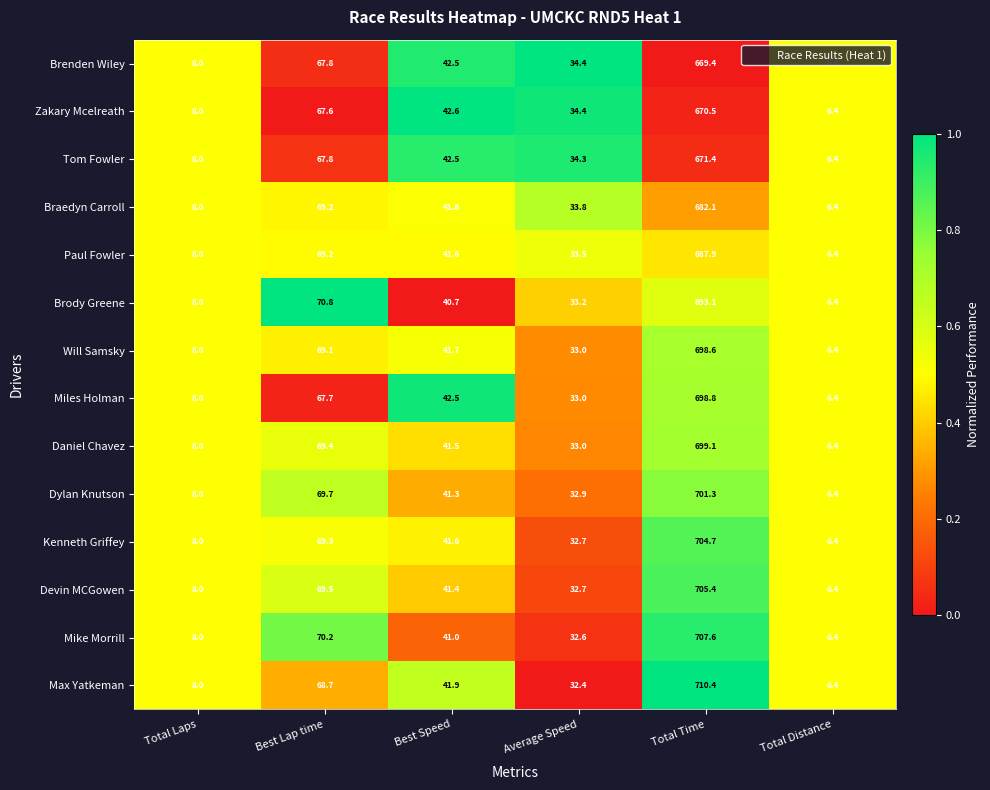

What is the approximate value of Dylan Knutson at Average Speed?

32.9